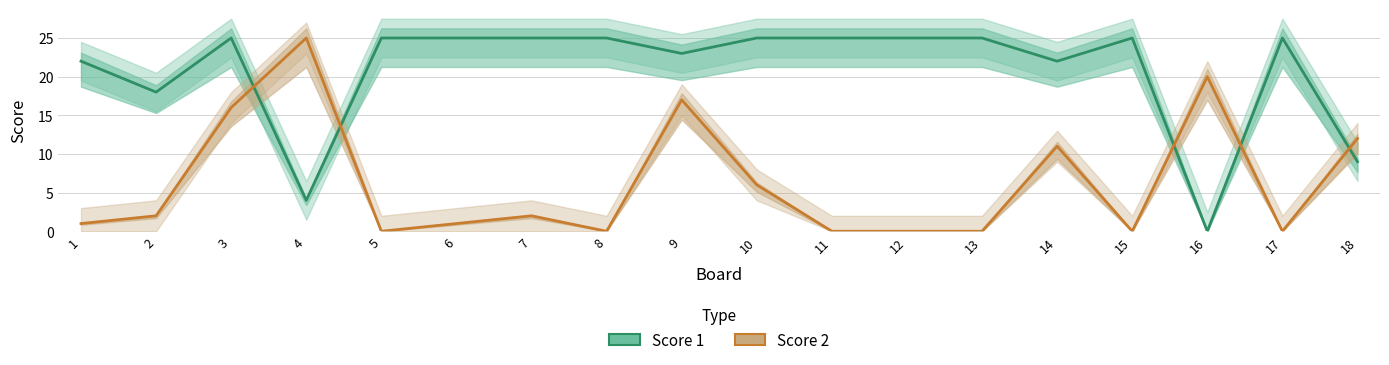

How many interior local valleys does the Score 1 series have?

5